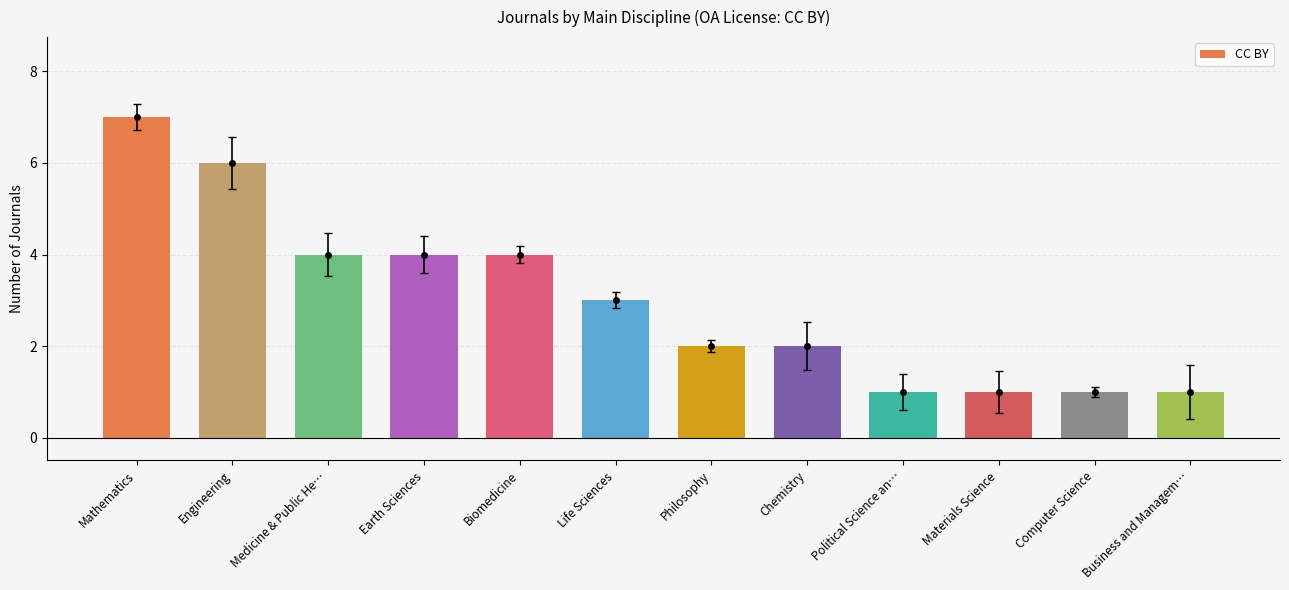

Between Engineering and Medicine & Public He…, which is larger?

Engineering